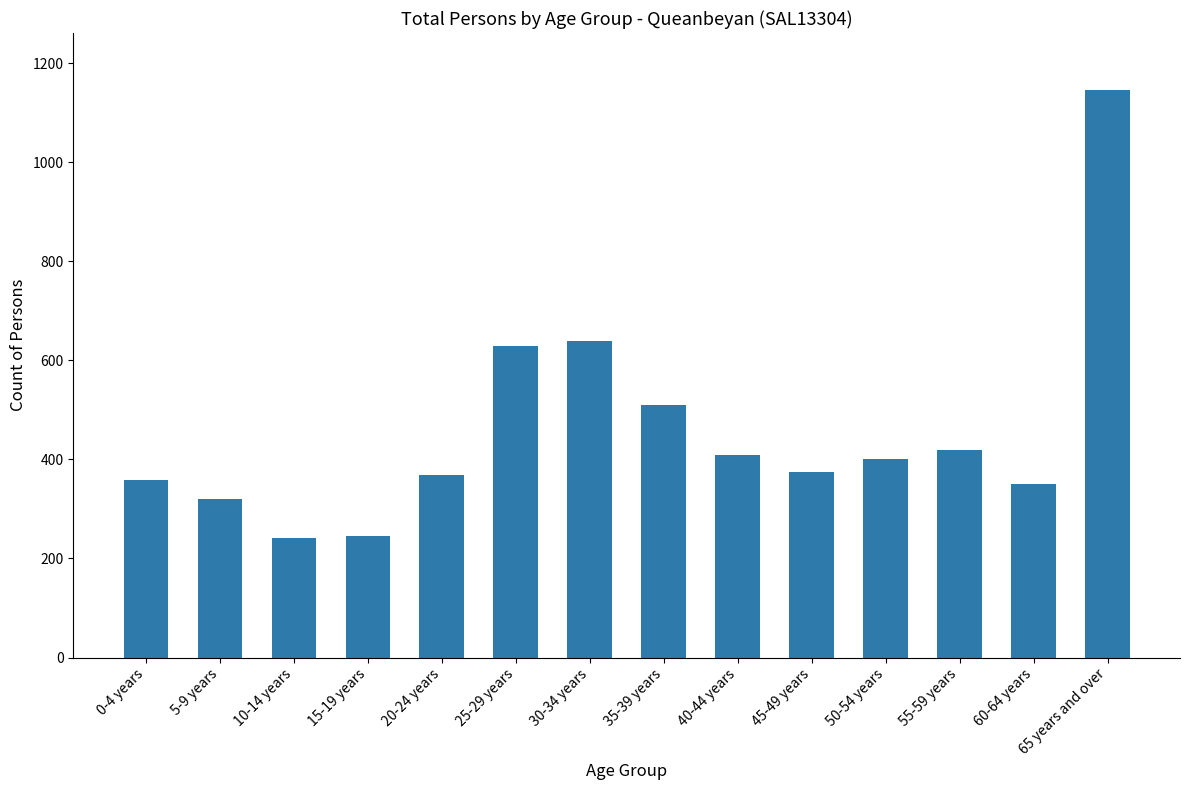

What position from the right is 35-39 years?

7